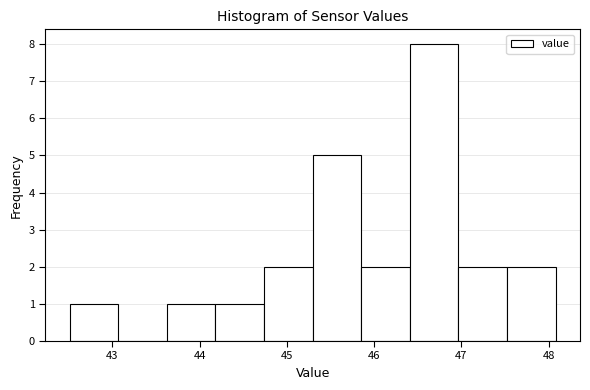

Which range on the x-axis has the tallest bar?

46.4 to 47.0